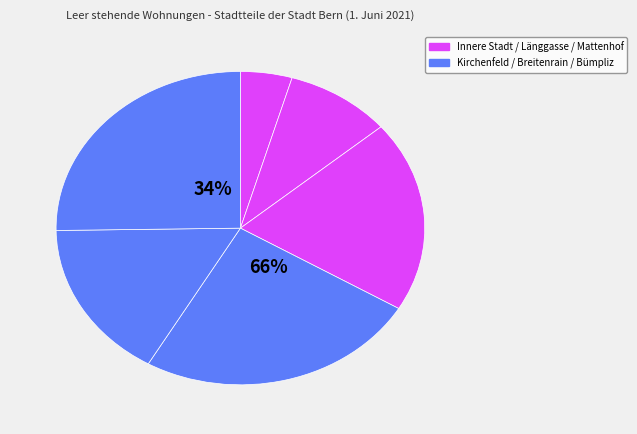

Does Mattenhof-Weissenbühl represent more than half of the total?

No